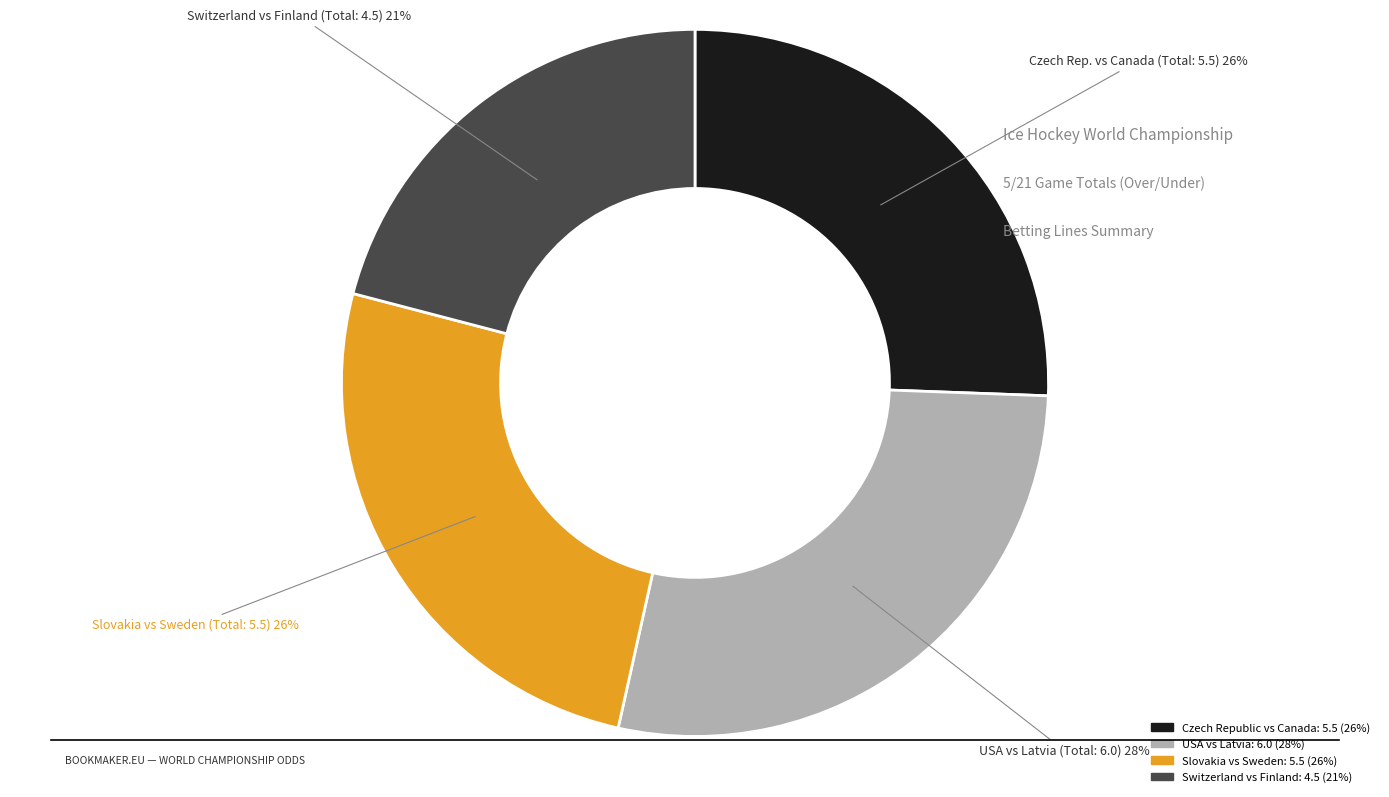

To the nearest percent, what is the average slice percentage?

25%